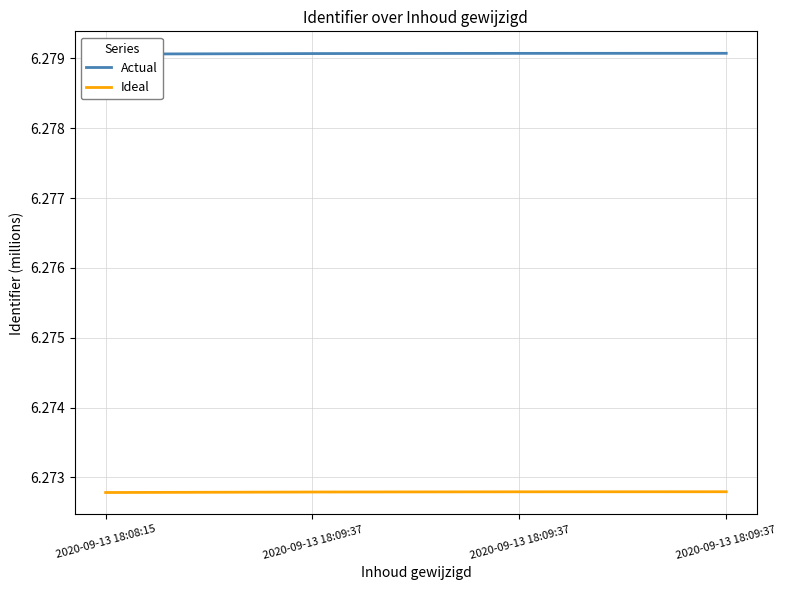

What value does the Actual series have at 2020-09-13 18:08:15?

6.3